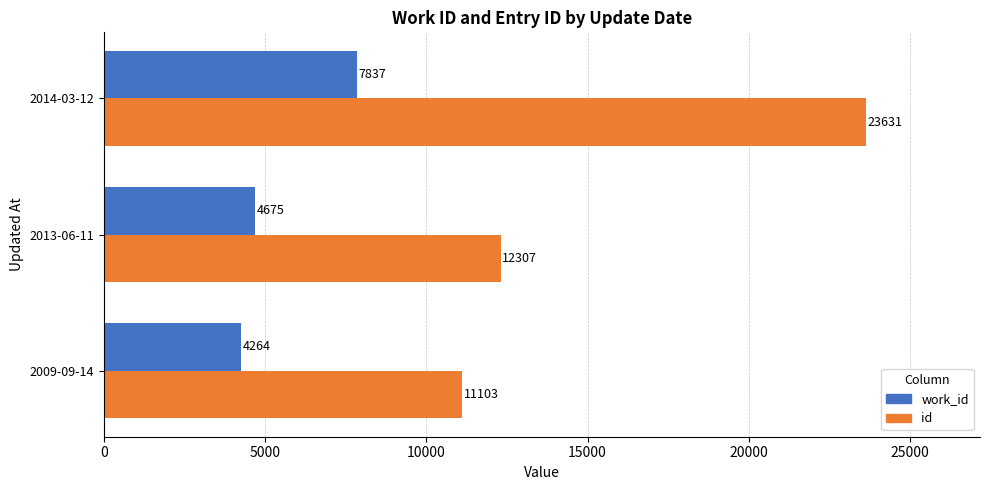

What is the minimum value for work_id?

4264